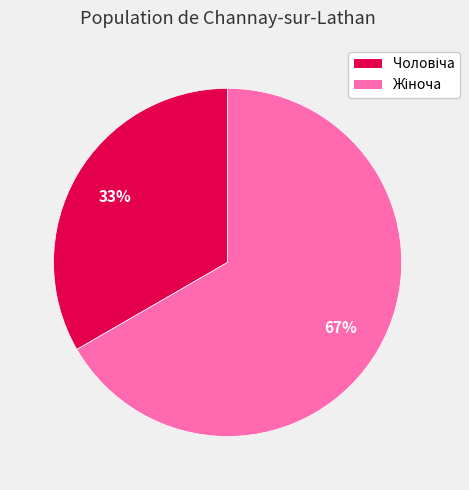

How many segments does this pie chart have?

2